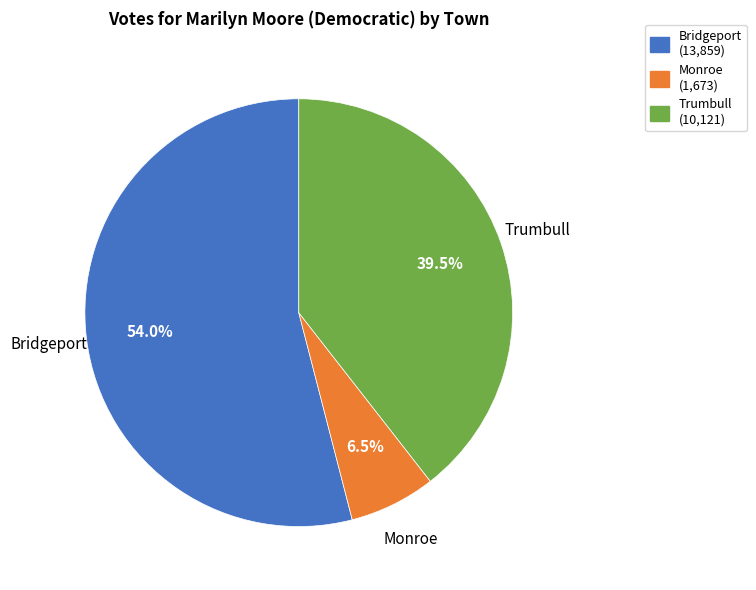

What percentage is the Bridgeport slice, to the nearest percent?

54%